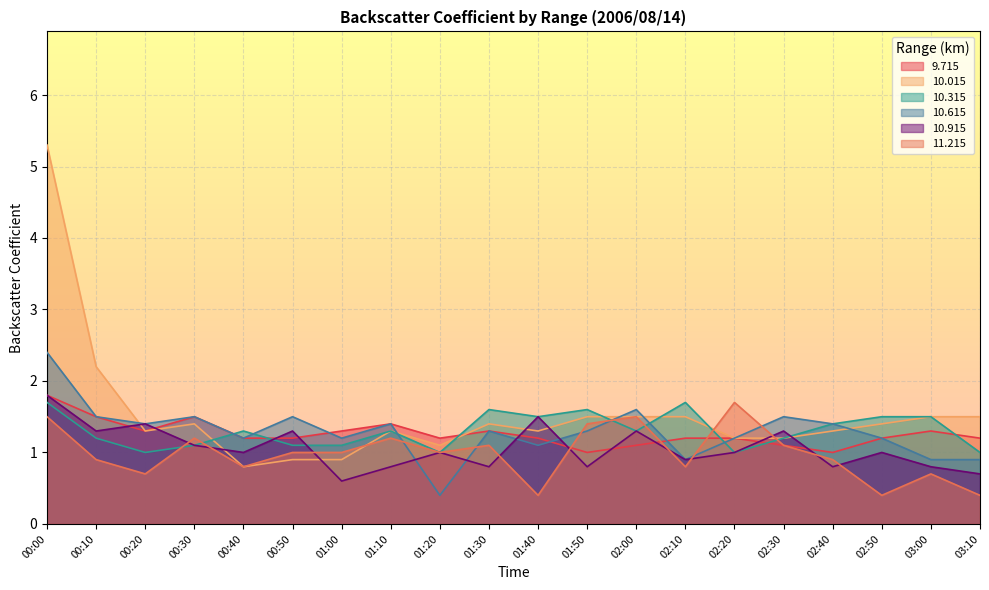

Reading left to right, extract all data points from this chart.

9.715: 00:00=1.8	00:10=1.5	00:20=1.3	00:30=1.5	00:40=1.2	00:50=1.2	01:00=1.3	01:10=1.4	01:20=1.2	01:30=1.3	01:40=1.2	01:50=1.0	02:00=1.1	02:10=1.2	02:20=1.2	02:30=1.1	02:40=1.0	02:50=1.2	03:00=1.3	03:10=1.2
10.015: 00:00=5.3	00:10=2.2	00:20=1.3	00:30=1.4	00:40=0.8	00:50=0.9	01:00=0.9	01:10=1.3	01:20=1.1	01:30=1.4	01:40=1.3	01:50=1.5	02:00=1.5	02:10=1.5	02:20=1.2	02:30=1.2	02:40=1.3	02:50=1.4	03:00=1.5	03:10=1.5
10.315: 00:00=1.7	00:10=1.2	00:20=1.0	00:30=1.1	00:40=1.3	00:50=1.1	01:00=1.1	01:10=1.3	01:20=1.0	01:30=1.6	01:40=1.5	01:50=1.6	02:00=1.3	02:10=1.7	02:20=1.0	02:30=1.2	02:40=1.4	02:50=1.5	03:00=1.5	03:10=1.0
10.615: 00:00=2.4	00:10=1.5	00:20=1.4	00:30=1.5	00:40=1.2	00:50=1.5	01:00=1.2	01:10=1.4	01:20=0.4	01:30=1.3	01:40=1.1	01:50=1.3	02:00=1.6	02:10=0.9	02:20=1.2	02:30=1.5	02:40=1.4	02:50=1.2	03:00=0.9	03:10=0.9
10.915: 00:00=1.8	00:10=1.3	00:20=1.4	00:30=1.1	00:40=1.0	00:50=1.3	01:00=0.6	01:10=0.8	01:20=1.0	01:30=0.8	01:40=1.5	01:50=0.8	02:00=1.3	02:10=0.9	02:20=1.0	02:30=1.3	02:40=0.8	02:50=1.0	03:00=0.8	03:10=0.7
11.215: 00:00=1.5	00:10=0.9	00:20=0.7	00:30=1.2	00:40=0.8	00:50=1.0	01:00=1.0	01:10=1.2	01:20=1.0	01:30=1.1	01:40=0.4	01:50=1.4	02:00=1.5	02:10=0.8	02:20=1.7	02:30=1.1	02:40=0.9	02:50=0.4	03:00=0.7	03:10=0.4